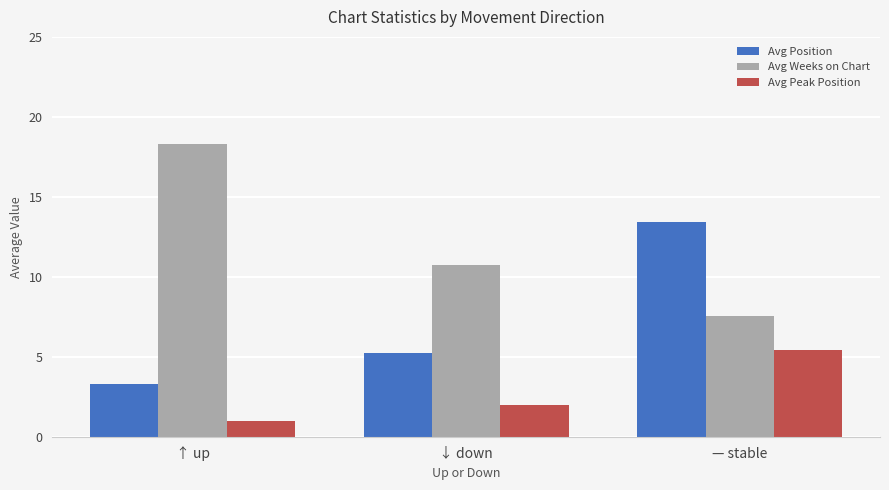

What is the sum of all Avg Position values?

22.0